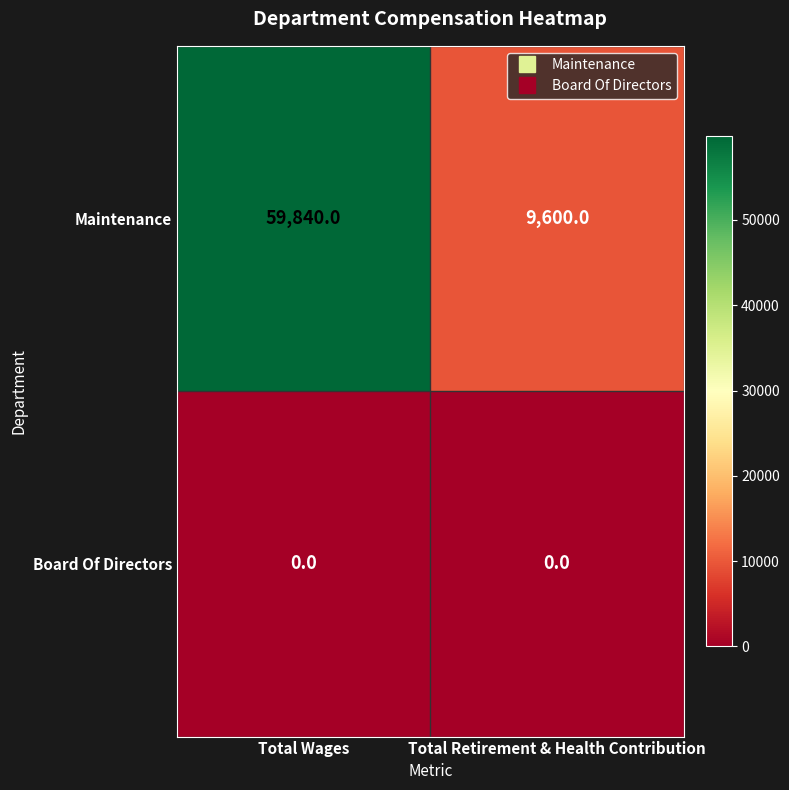

At which category does the chart reach its peak across all series?

Total Wages